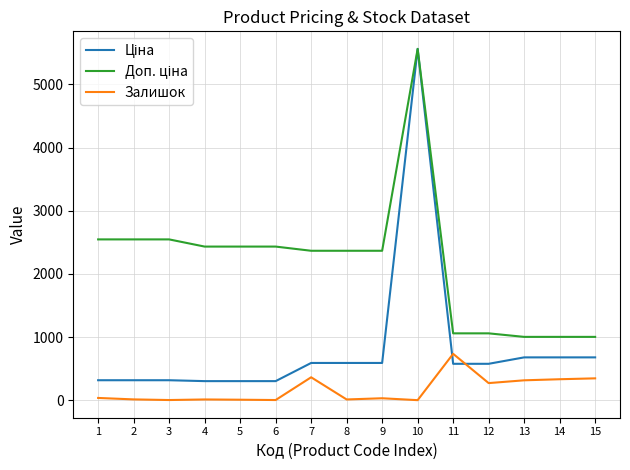

What is the greatest value displayed?

5560.3